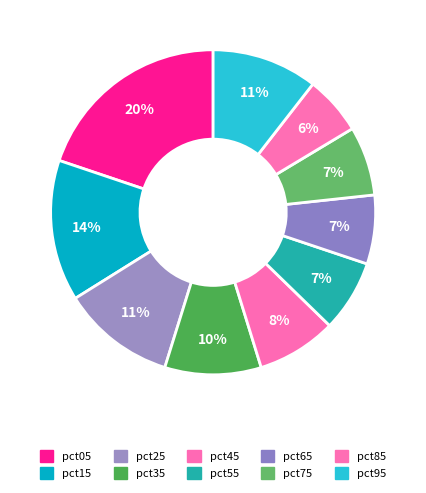

Rank the categories by value from lowest to highest.

pct85, pct65, pct75, pct55, pct45, pct35, pct95, pct25, pct15, pct05